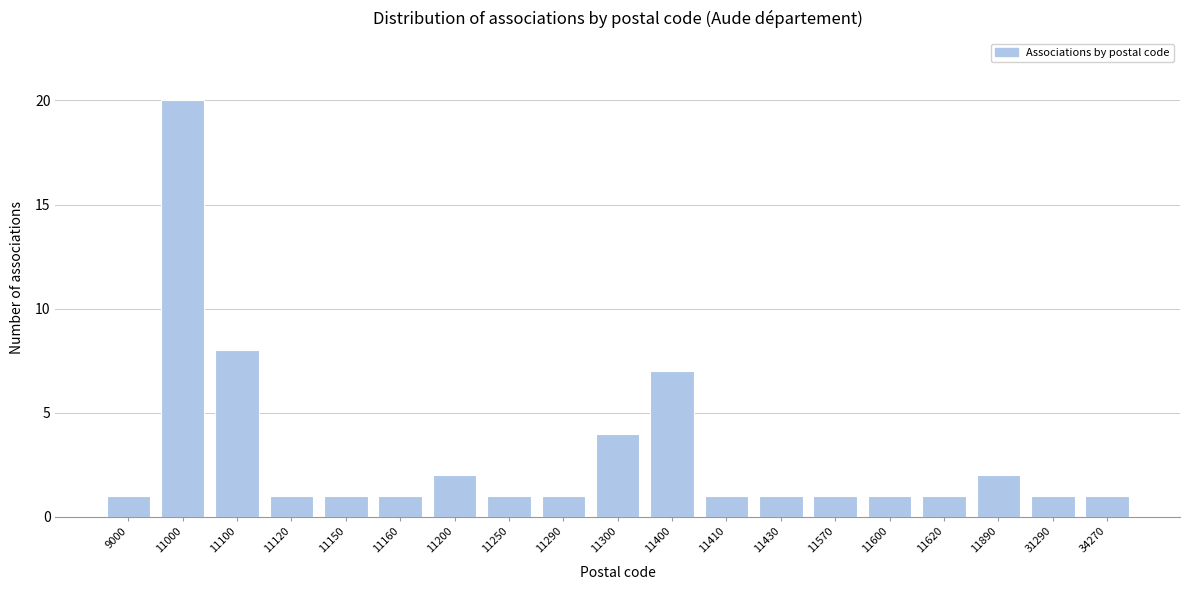

Reading right to left, extract all data points from this chart.

34270=1	31290=1	11890=2	11620=1	11600=1	11570=1	11430=1	11410=1	11400=7	11300=4	11290=1	11250=1	11200=2	11160=1	11150=1	11120=1	11100=8	11000=20	9000=1